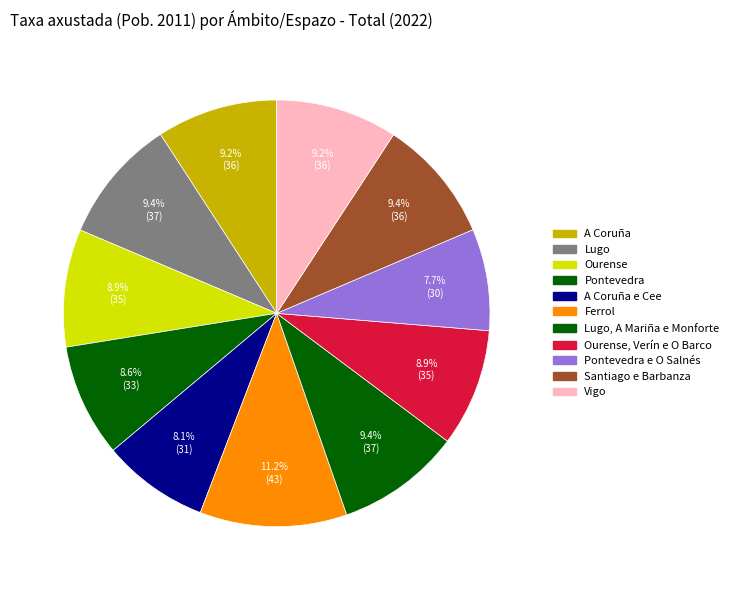

How many slices are in this pie chart?

11